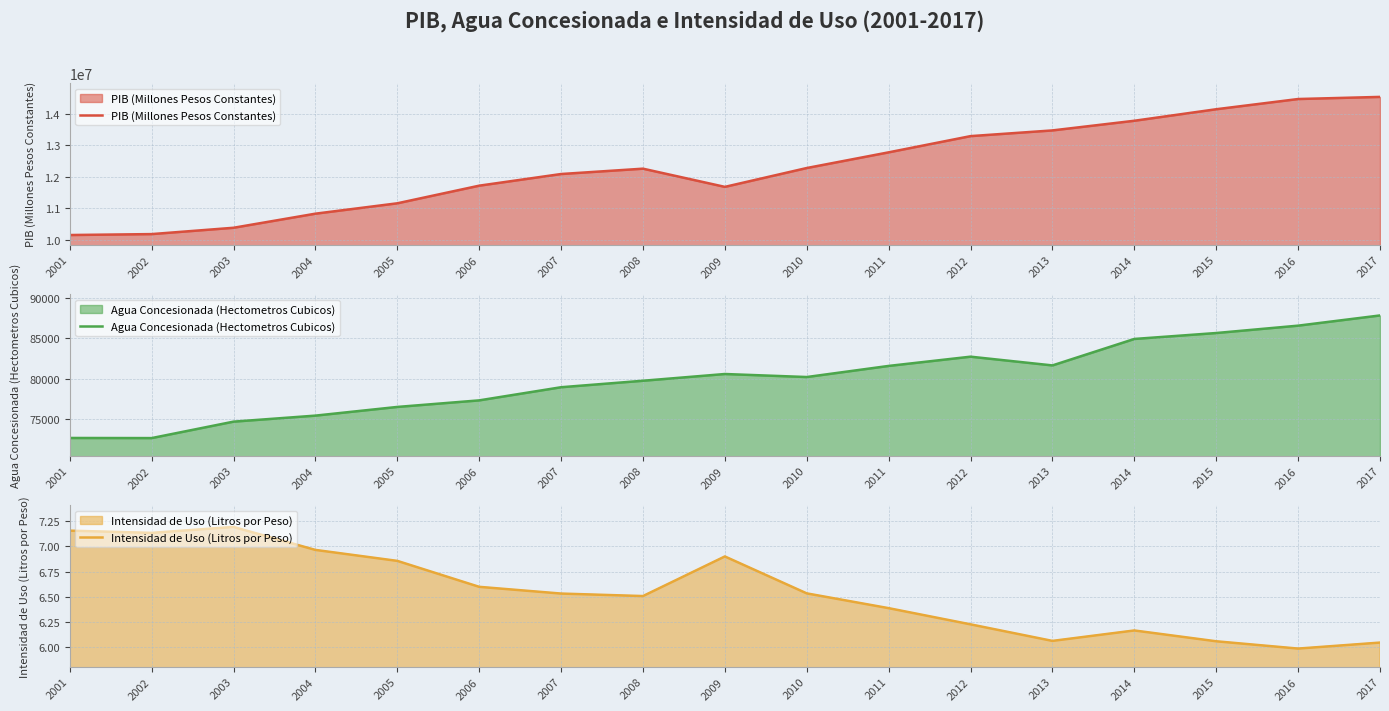

What is the smallest value displayed?

6.0